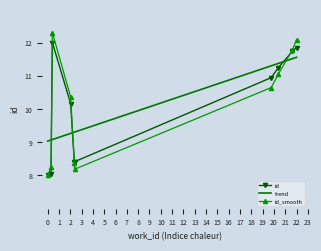

Reading left to right, extract all data points from this chart.

id: 8.0	8.0	12.0	10.2	8.4	8.4	10.9	11.2	11.7	11.8
trend: 9.0	9.1	9.1	9.3	9.3	9.3	11.3	11.4	11.5	11.6
id_smooth: 8.0	8.3	12.3	10.4	8.4	8.2	10.6	11.1	11.8	12.1